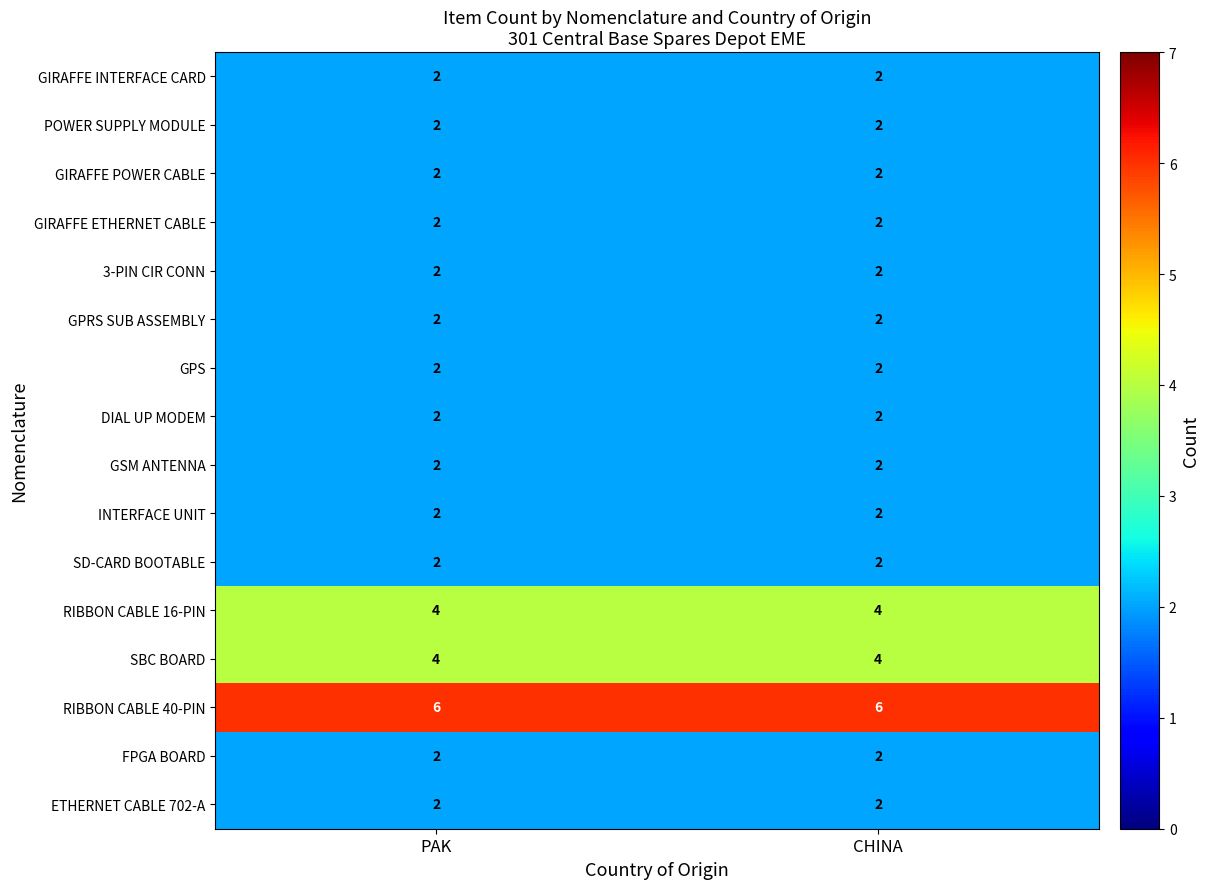

What is the maximum value shown in the chart?

6